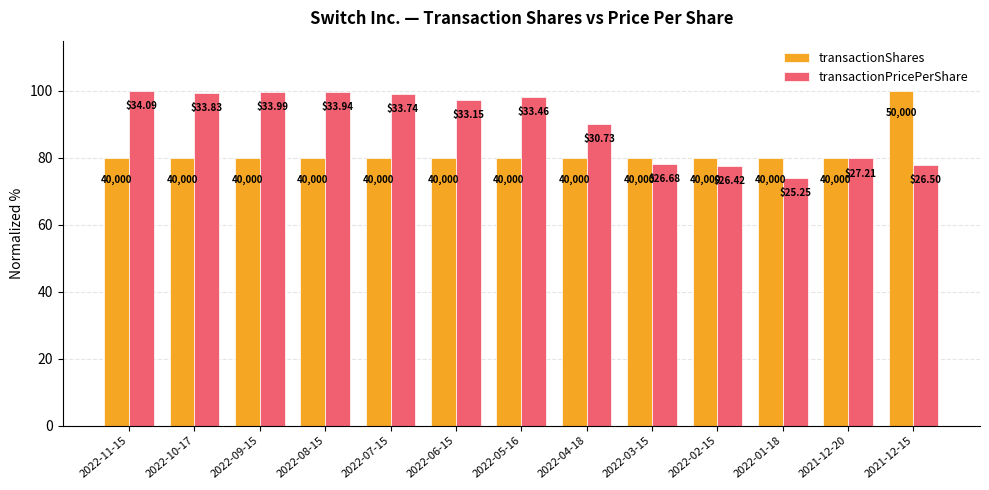

How many groups of bars are there?

13